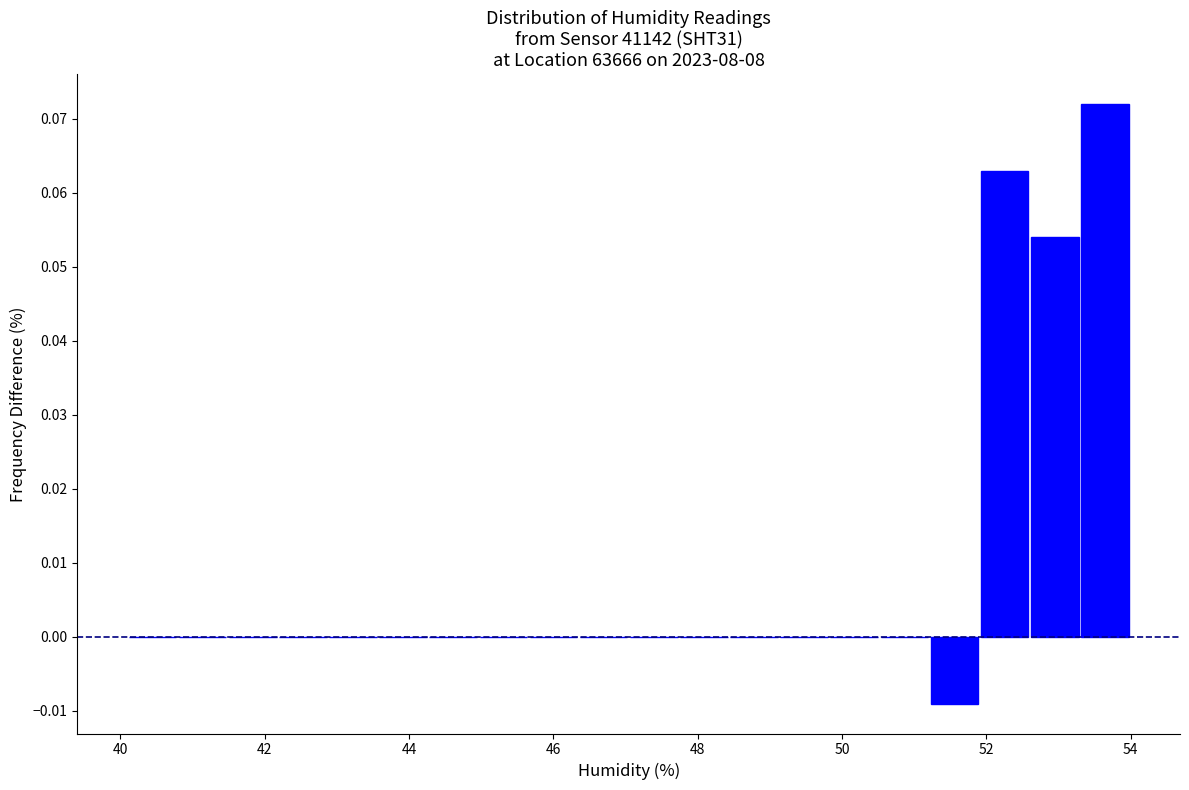

Around what value on the x-axis is the tallest bar? Give the approximate position of its centre, as read against the axis.

53.6